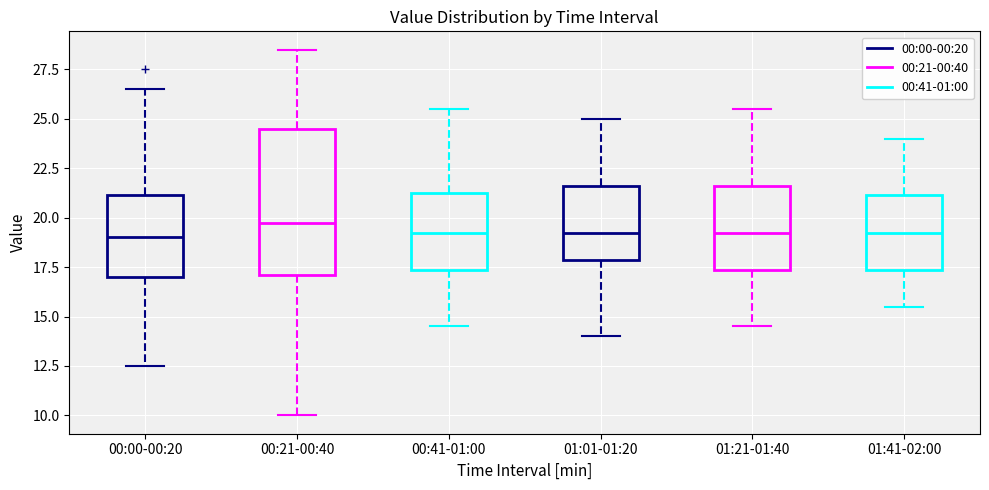

Which box is the tallest, from its lower edge to its upper edge?

00:21-00:40